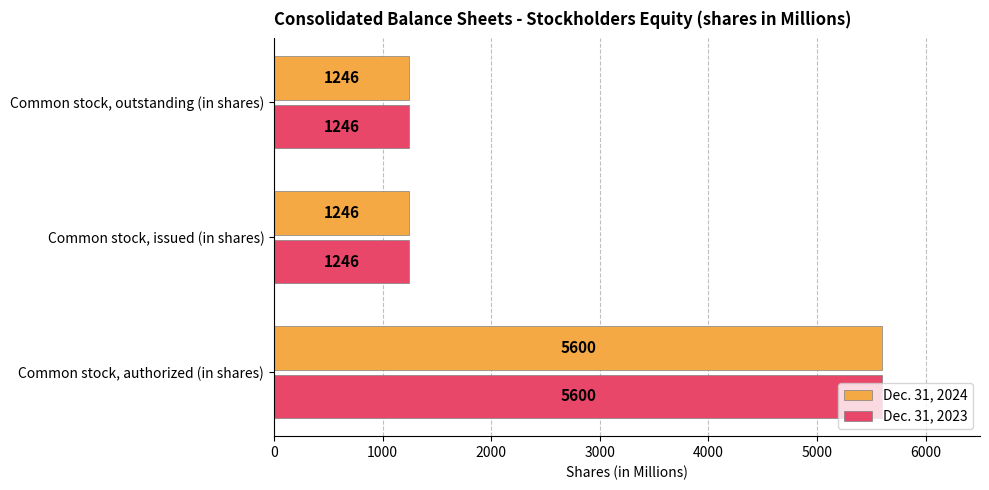

At which category is the sum across all series the highest?

Common stock, authorized (in shares)